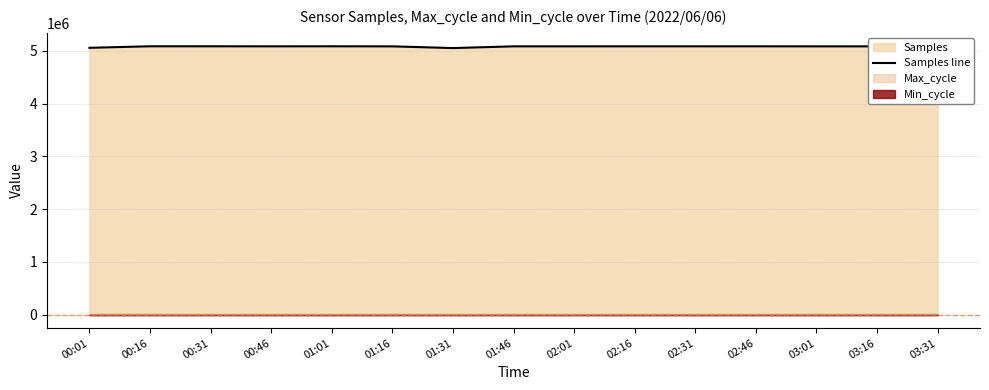

True or false: the data shows 7835205 at 02:01.

False